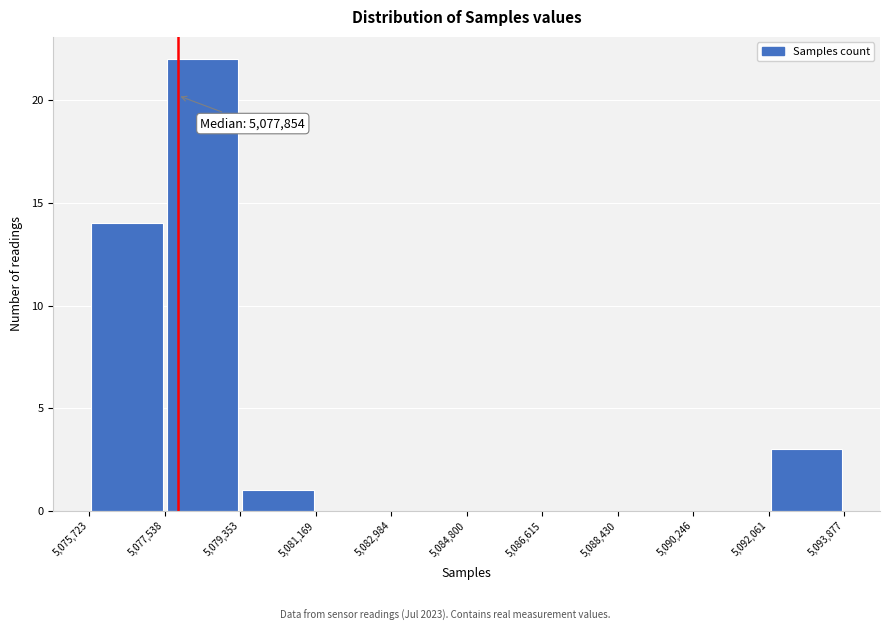

Which range on the x-axis has the tallest bar?

5,077,538 to 5,079,353